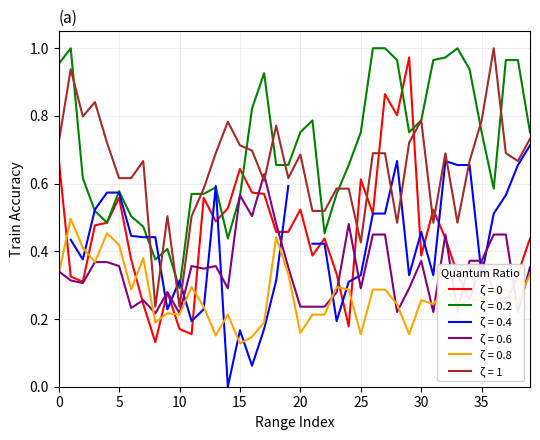

True or false: ζ = 0 and ζ = 1 intersect in this chart.

True